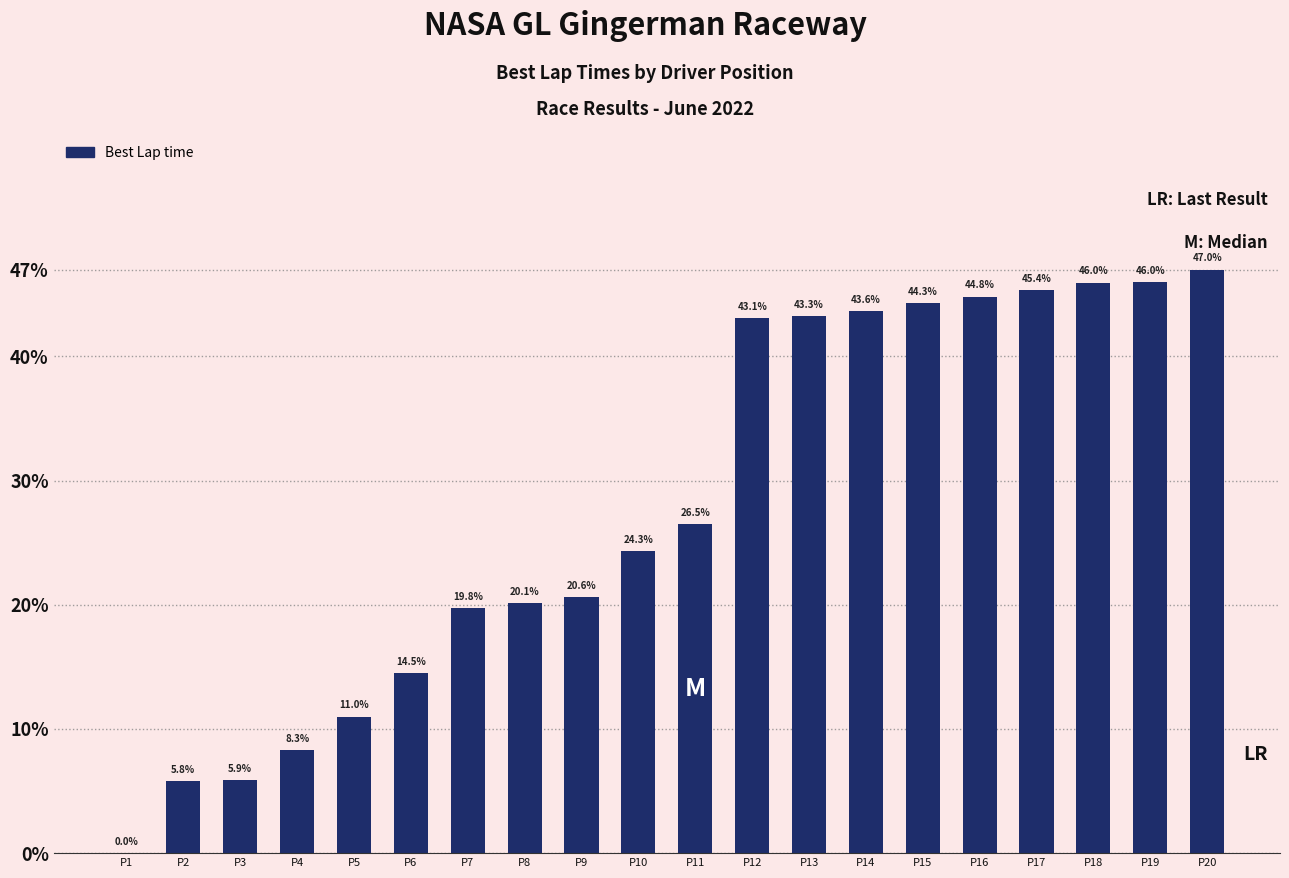

Between P1 and P11, which is larger?

P11